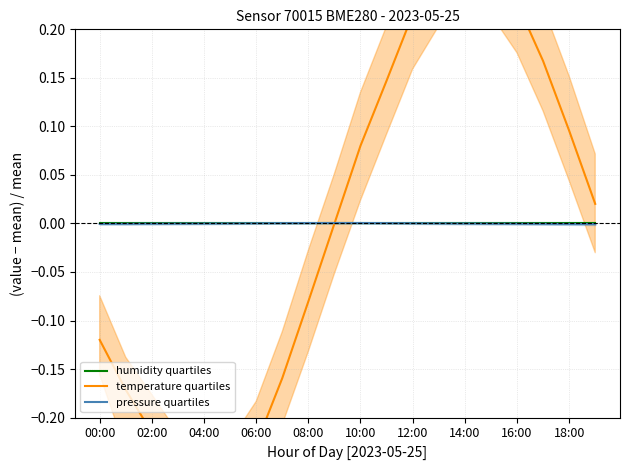

The value of pressure quartiles at 04:00 is -0.0. True or false?

True